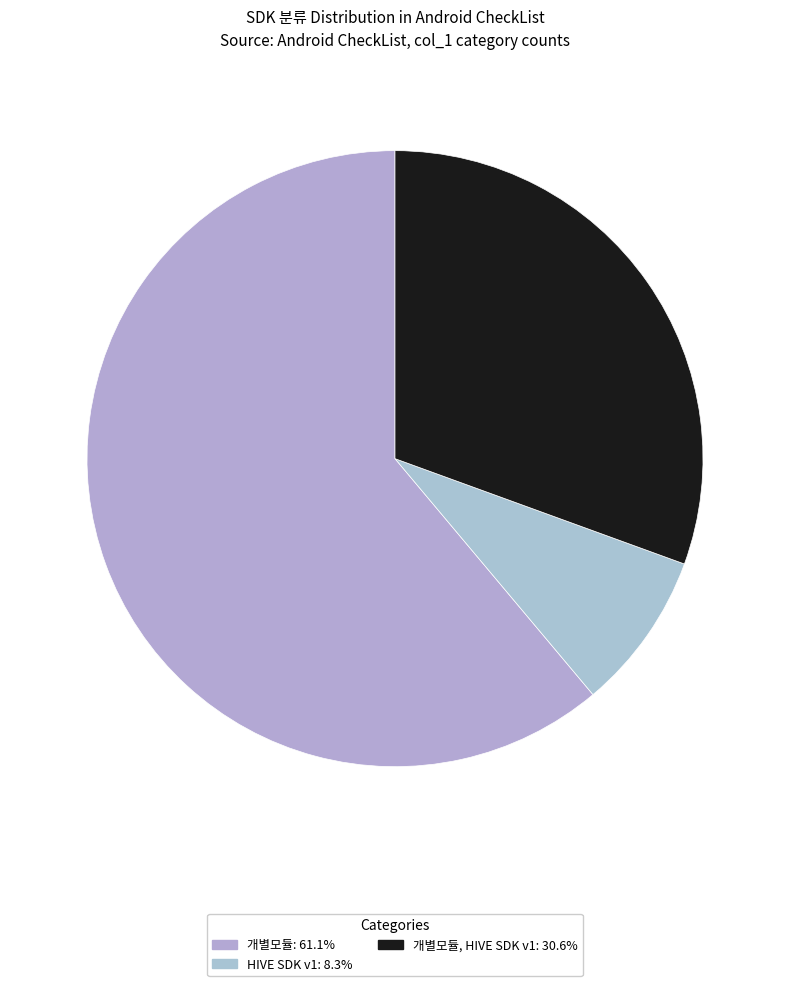

What is the largest slice in the pie chart?

개별모듈